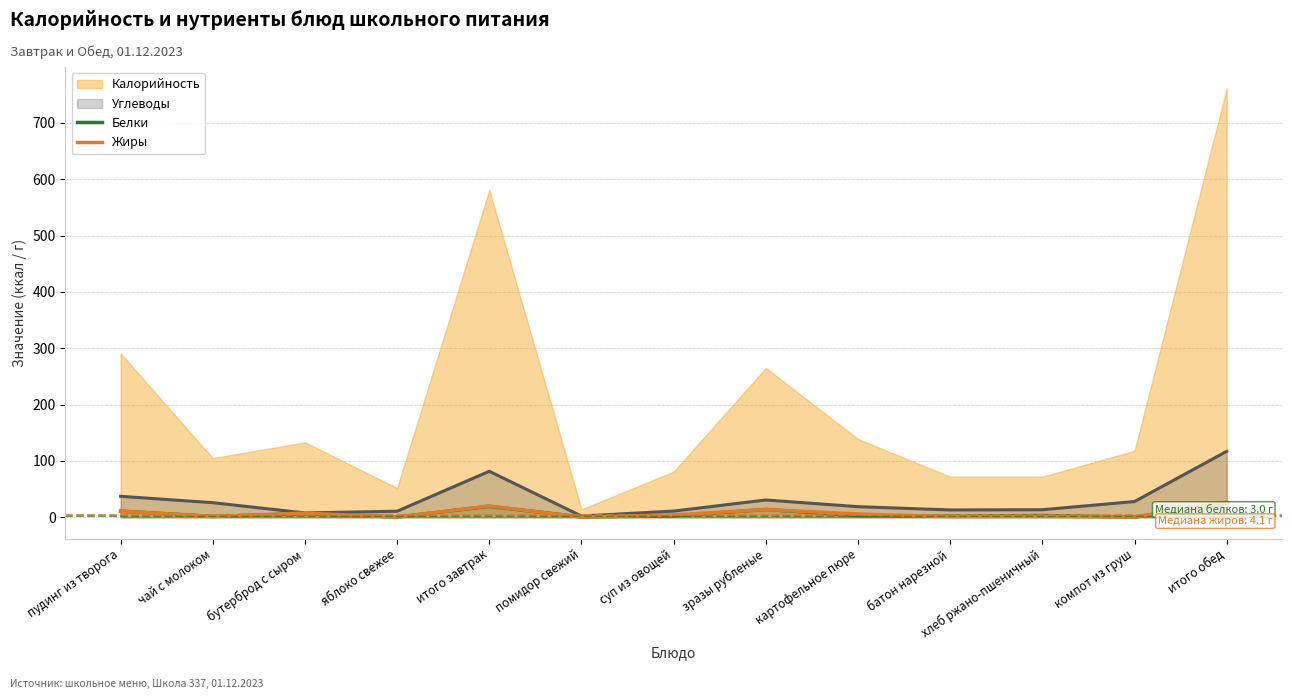

What is the label of the 5th point from the left?

итого завтрак